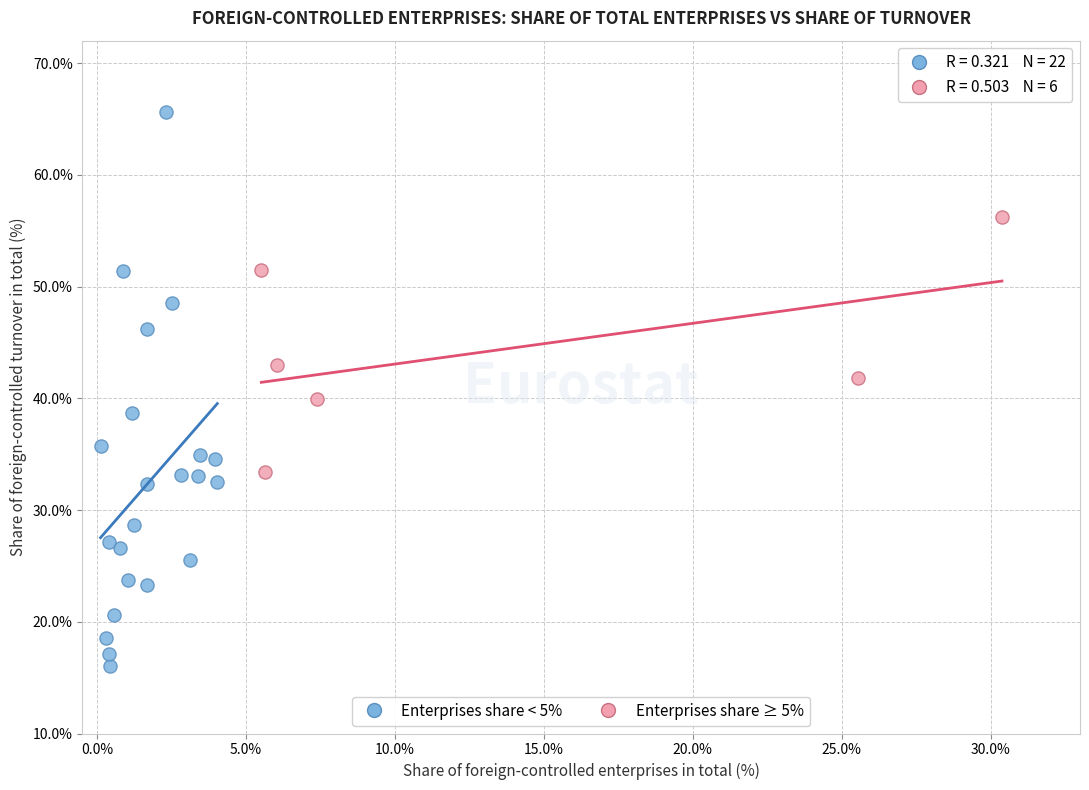

Which series reaches the maximum Y coordinate?

Enterprises share < 5%